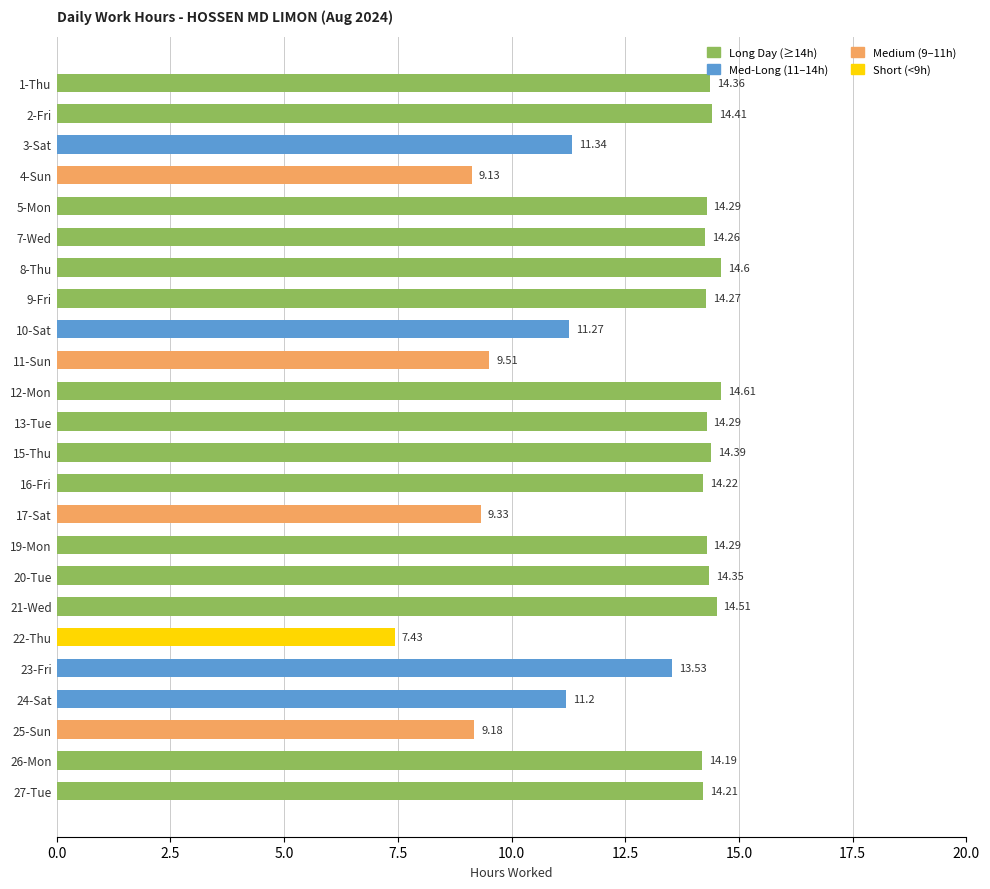

What is the average value?

12.8